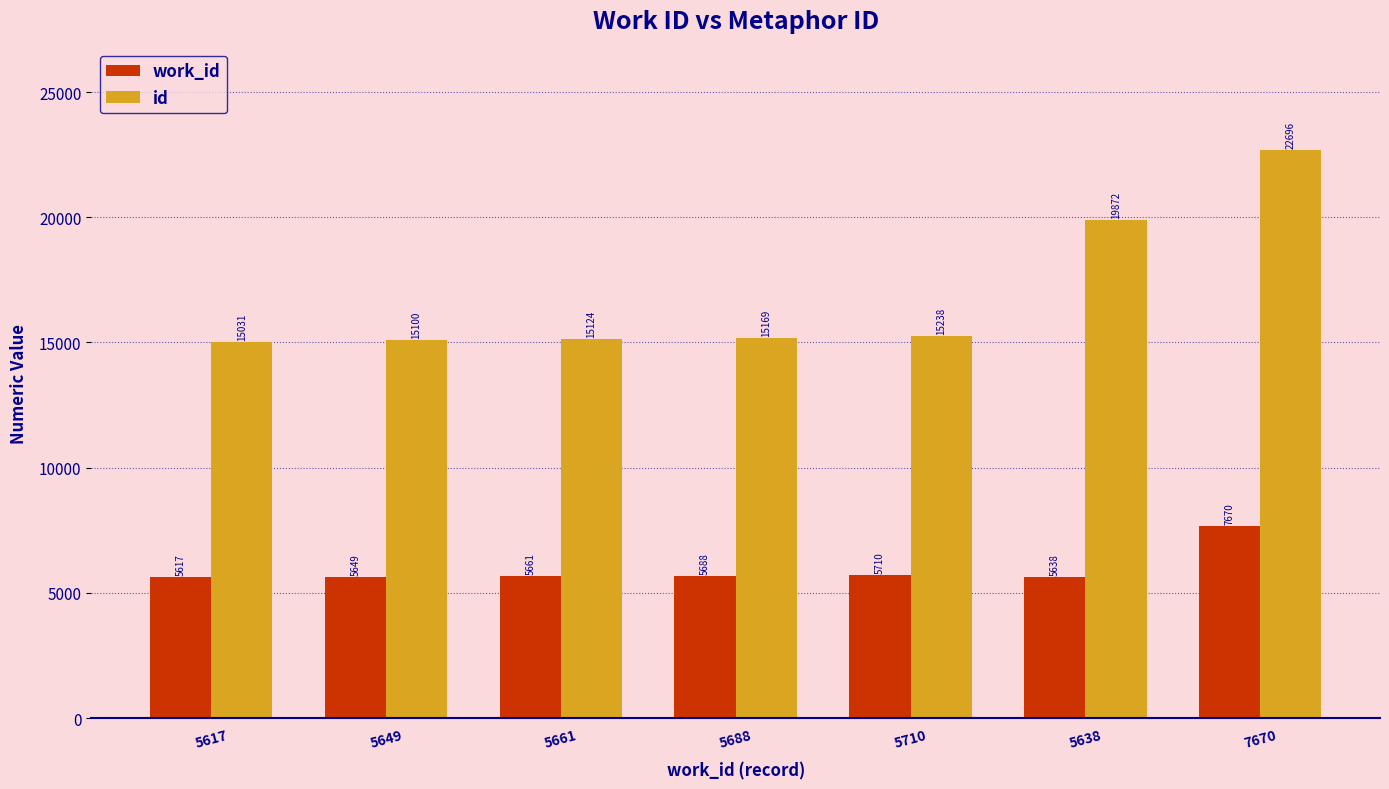

Which series has the widest spread of values?

id